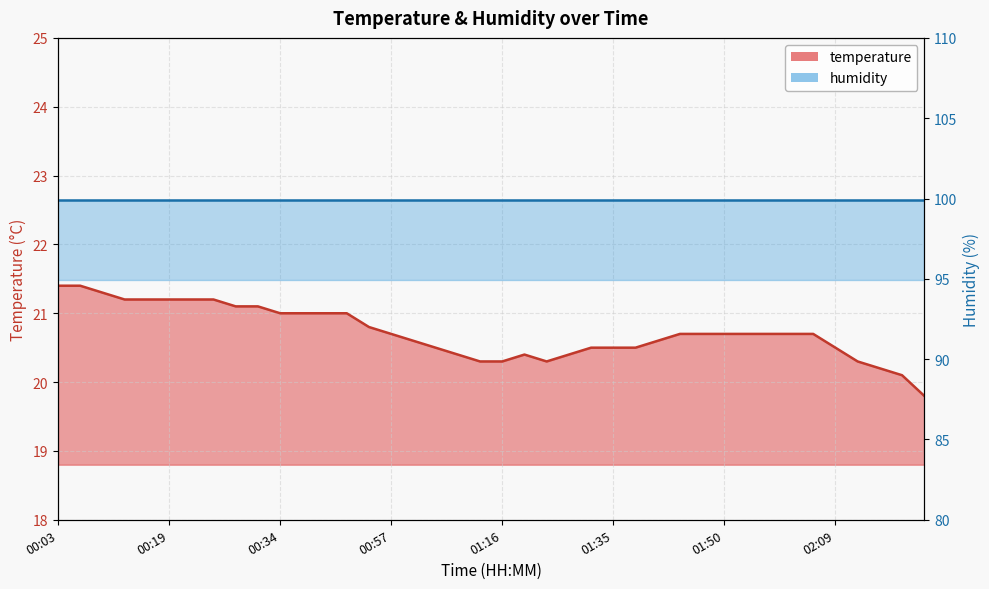

What is the change in value from 00:40 to 02:09?

-0.5